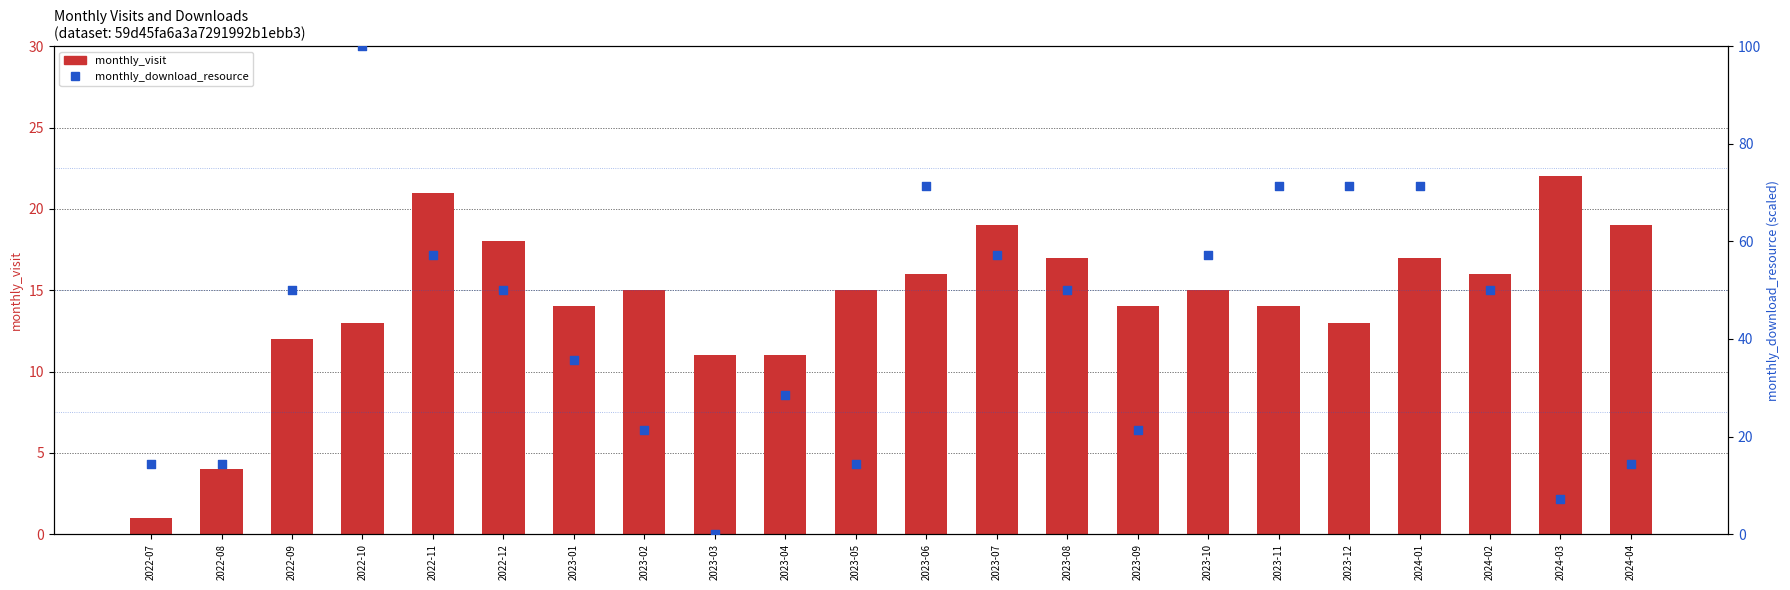

What is the total value across all series at 2024-02?

66.0